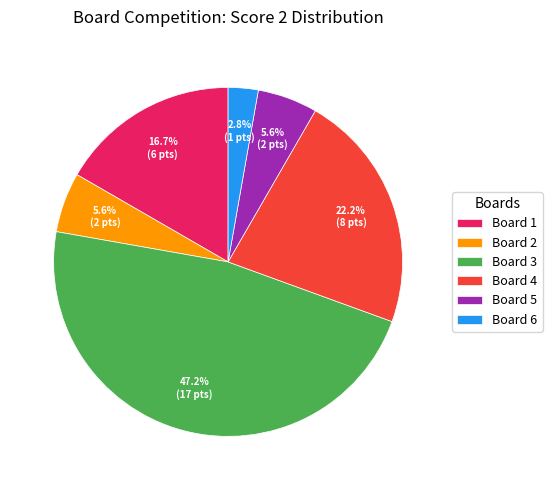

What is the total percentage of Board 6 and Board 3?

50.0%